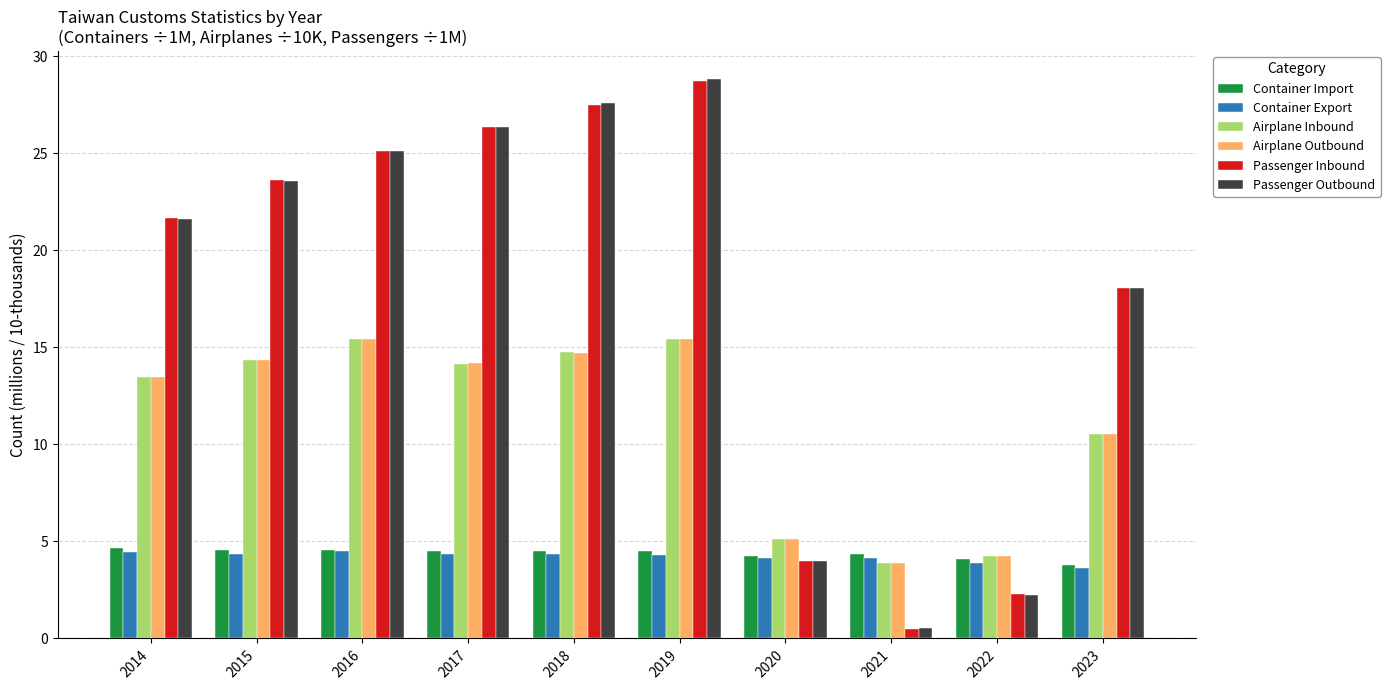

What is the value of the Passenger Outbound bar at the 6th from the left?

28.8